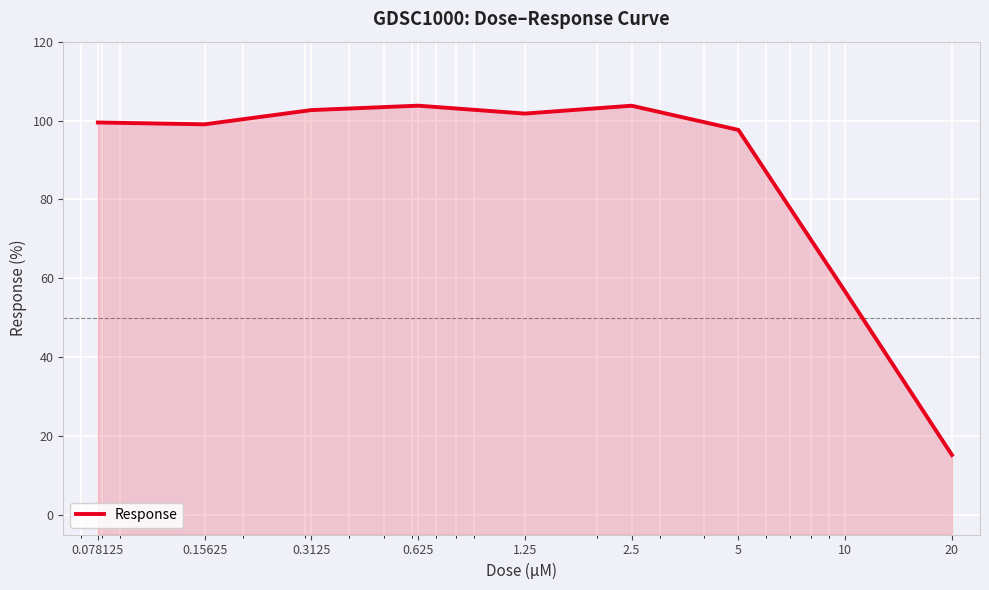

What is the difference between the second highest and minimum values?

88.5